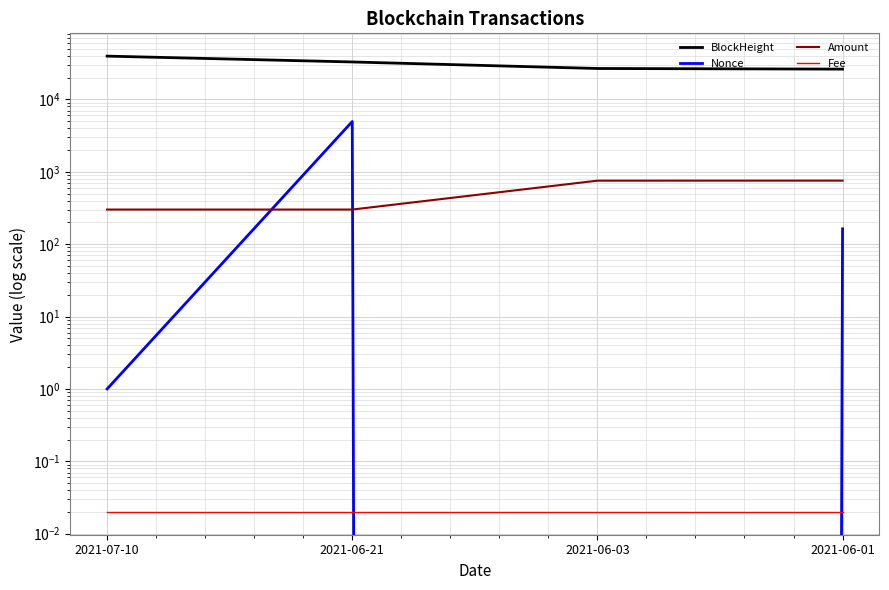

Which series changed the most between 2021-06-21 and 2021-06-01?

BlockHeight